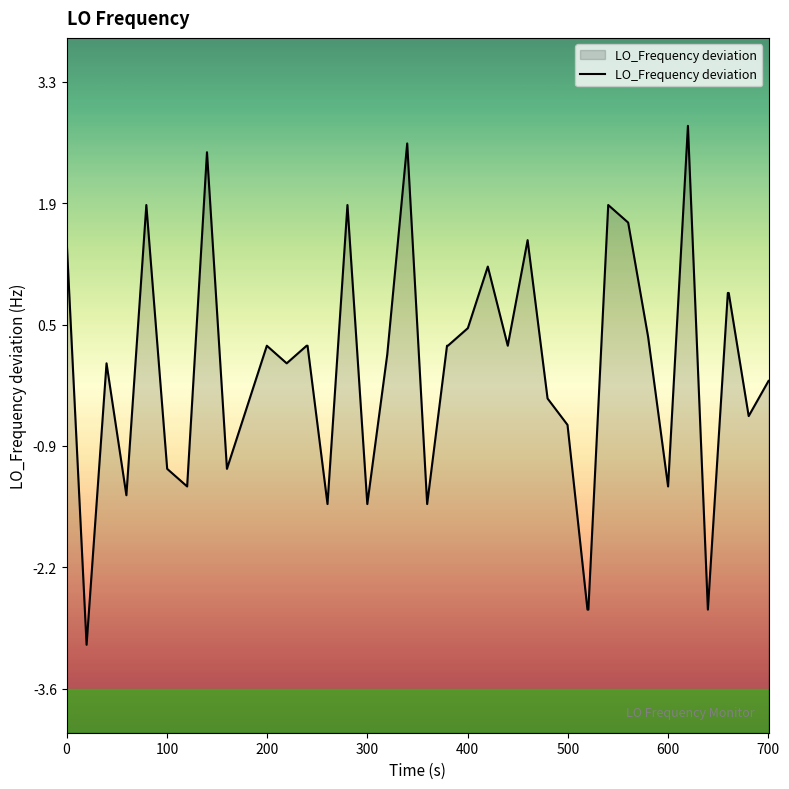

What is the difference between the maximum and minimum values?

5.9